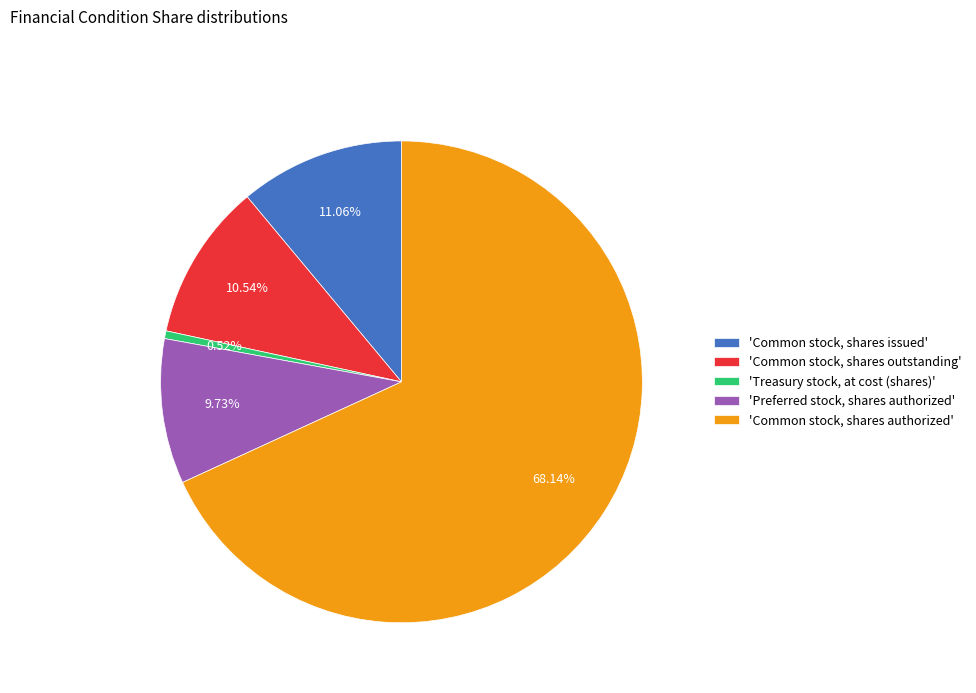

Do 'Treasury stock, at cost (shares)' and 'Common stock, shares outstanding' together represent more than half of the pie?

No